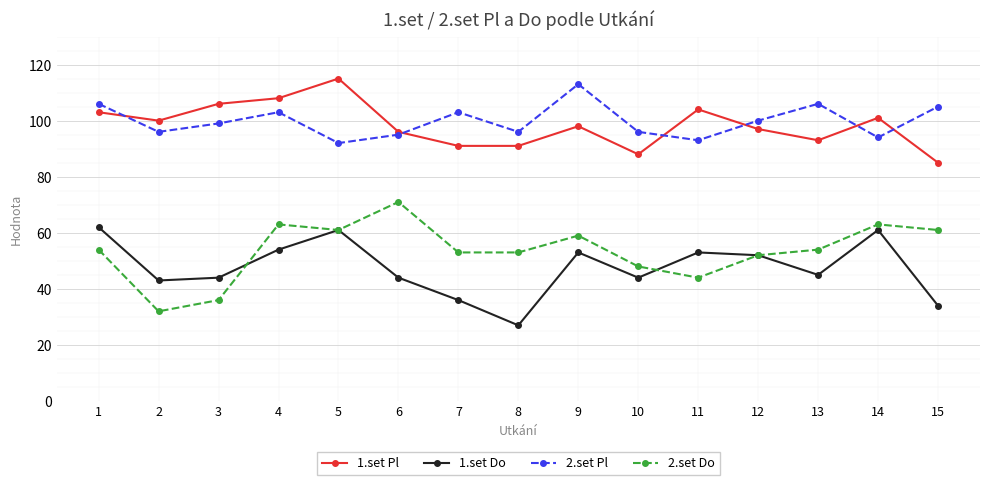

What is the greatest value displayed?

115